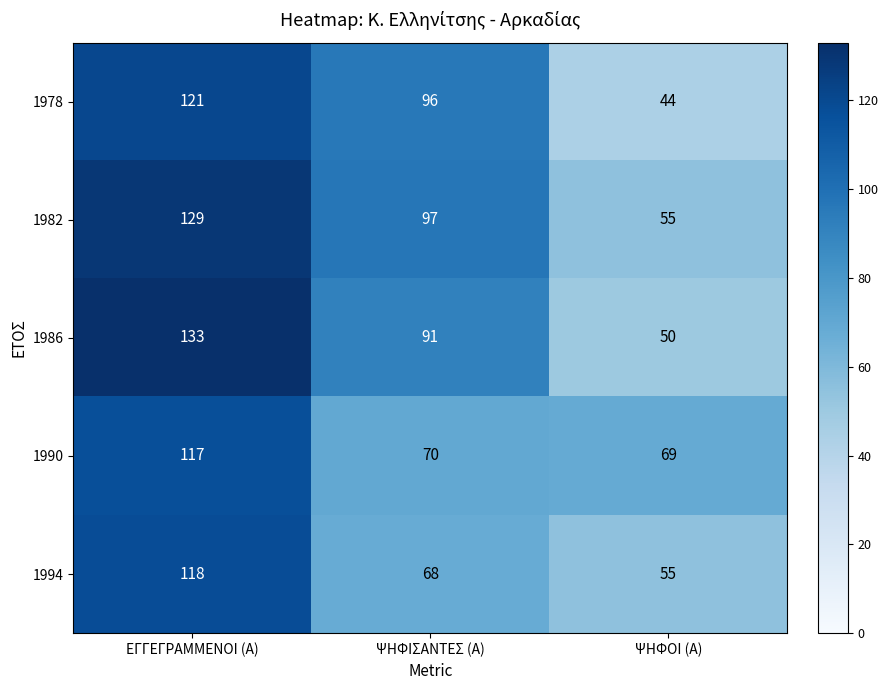

At how many categories does at least one series exceed 49?

3